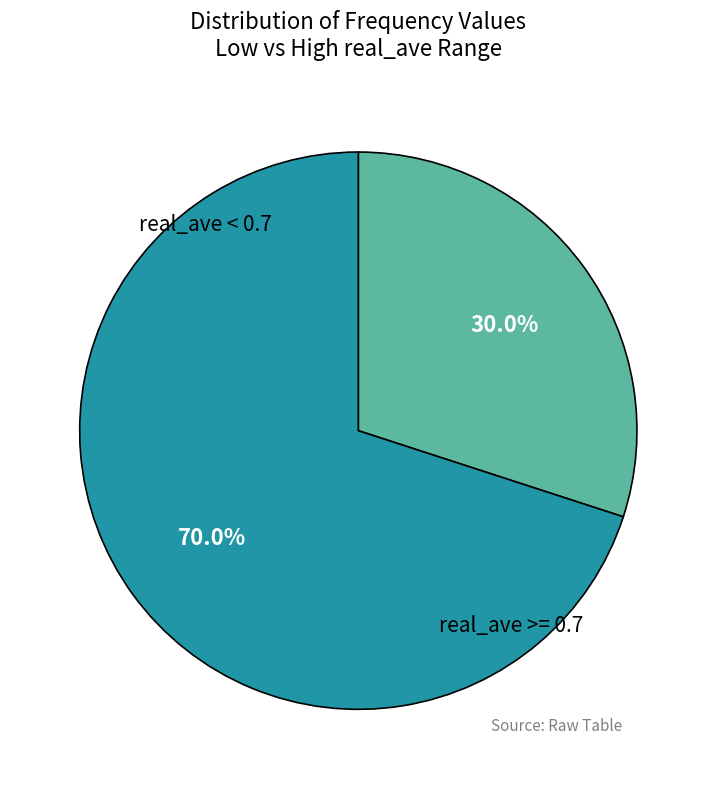

How many segments does this pie chart have?

2